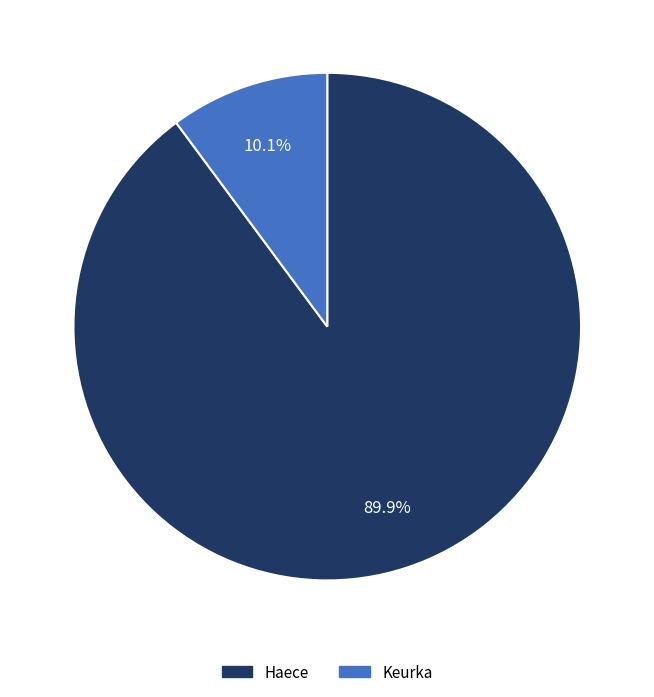

Count the number of slices in the pie.

2